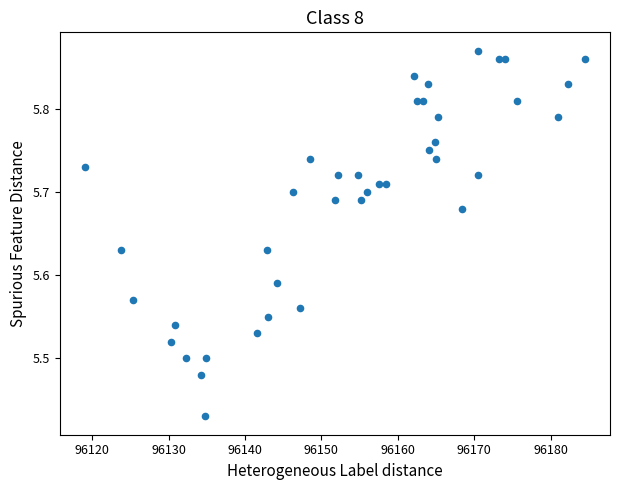

What is the range of Y values (max minus min)?

0.4